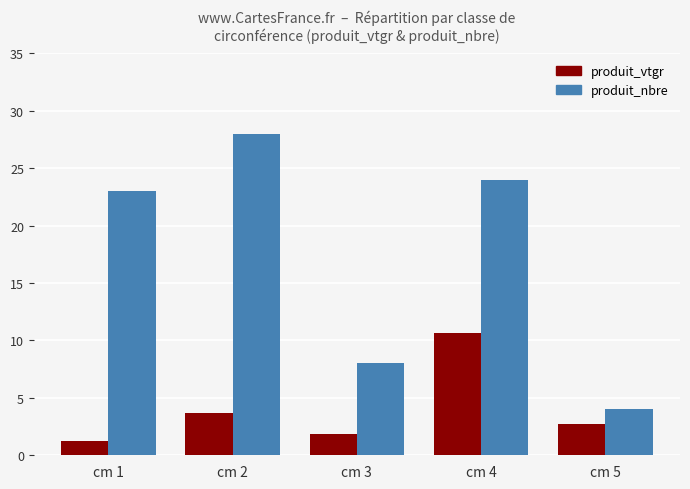

What is the sum of all produit_vtgr values?

20.1